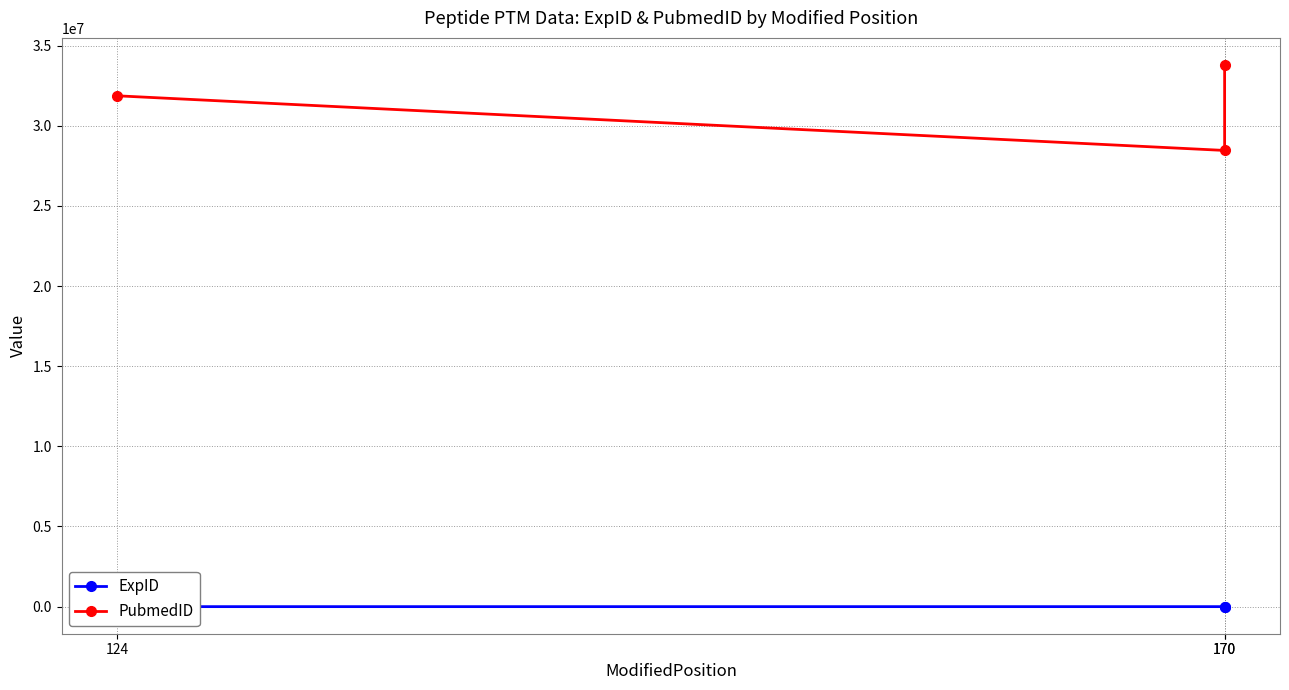

Does the chart display data point markers on the line(s)?

Yes